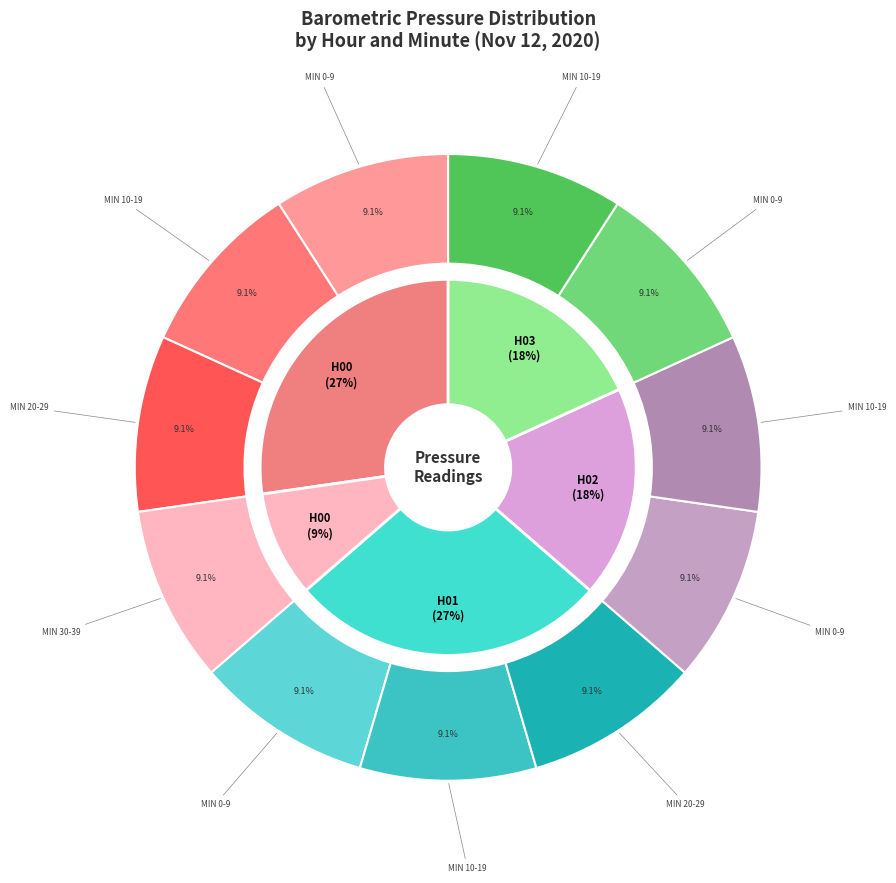

Is it true that Hour 0 is 20% of the pie?

False